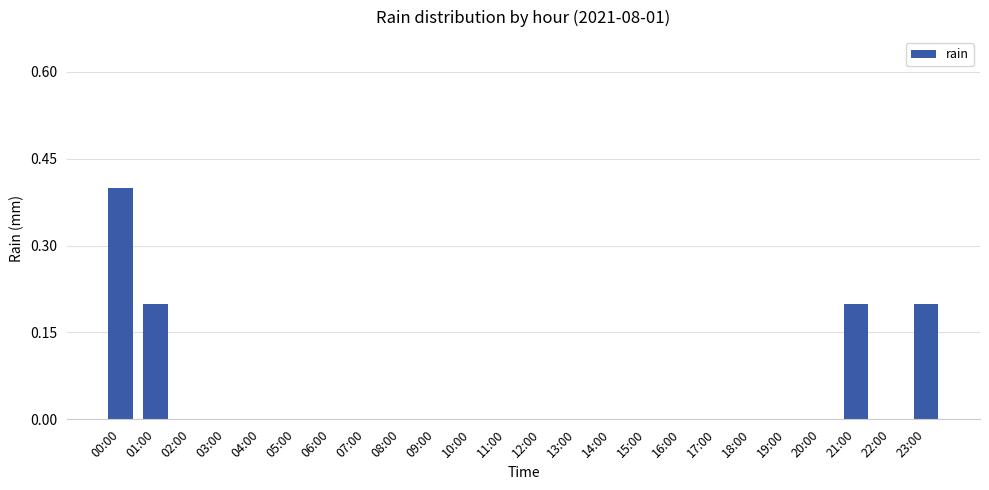

Are the bars horizontal?

No